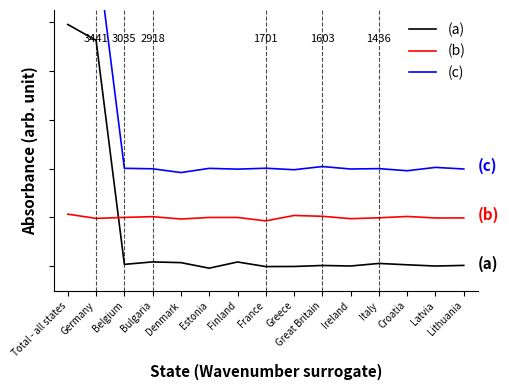

How many categories are shown in the chart?

15